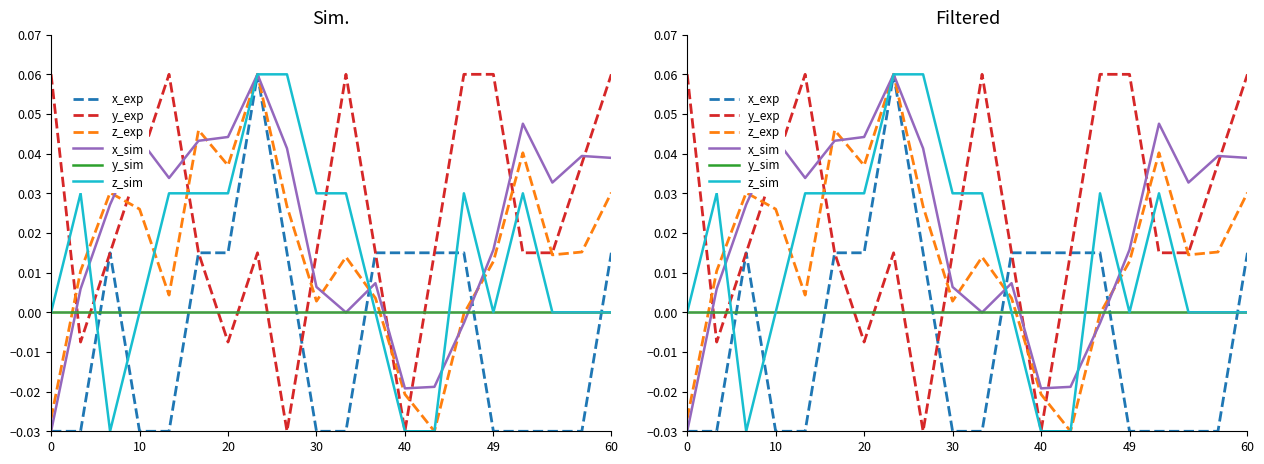

What is the difference between the highest and lowest values at 14?

0.1